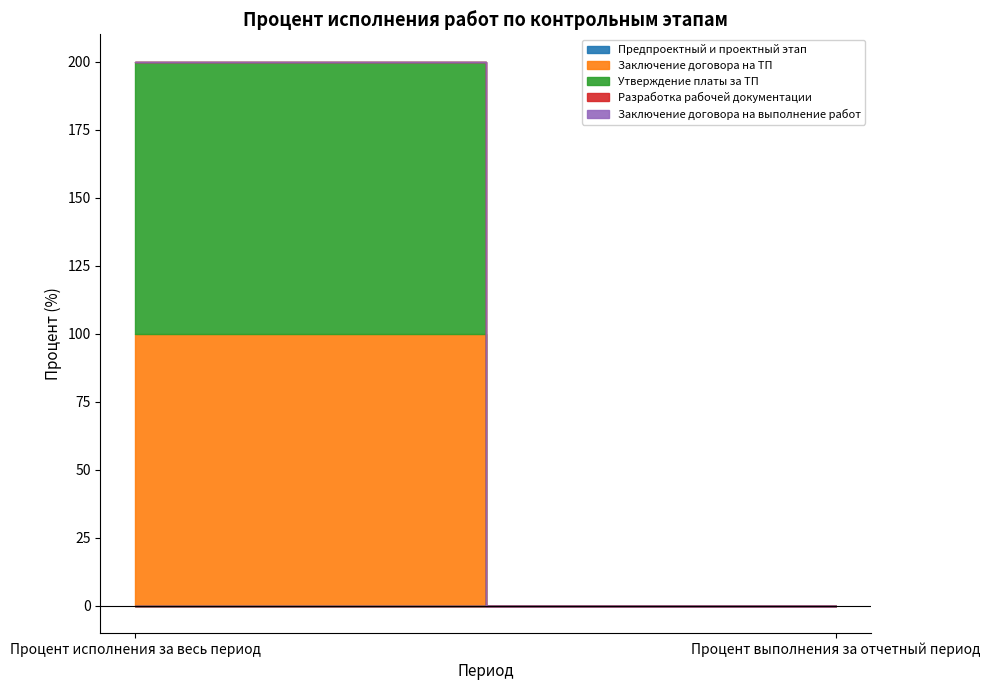

Which series changed the most between Процент исполнения за весь период and Процент выполнения за отчетный период?

Заключение договора на ТП